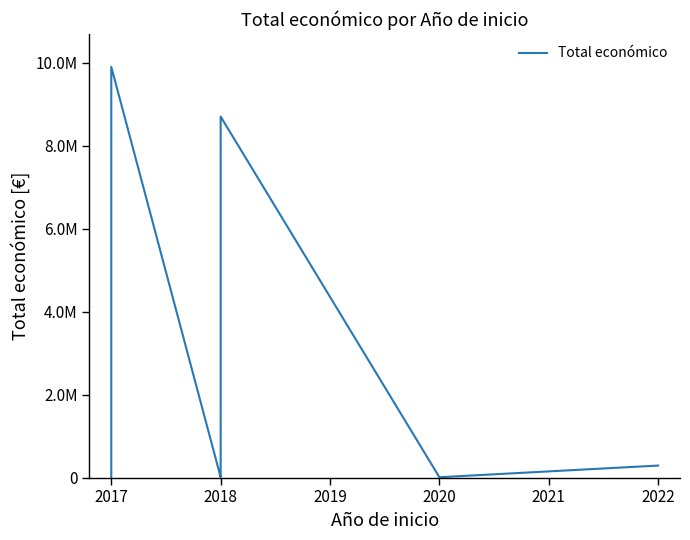

What position from the left is 15?

16